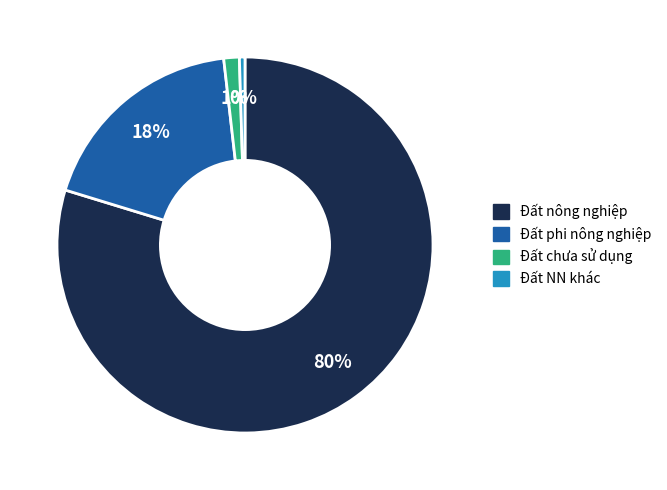

Is it true that Đất phi nông nghiệp is 18% of the pie?

True